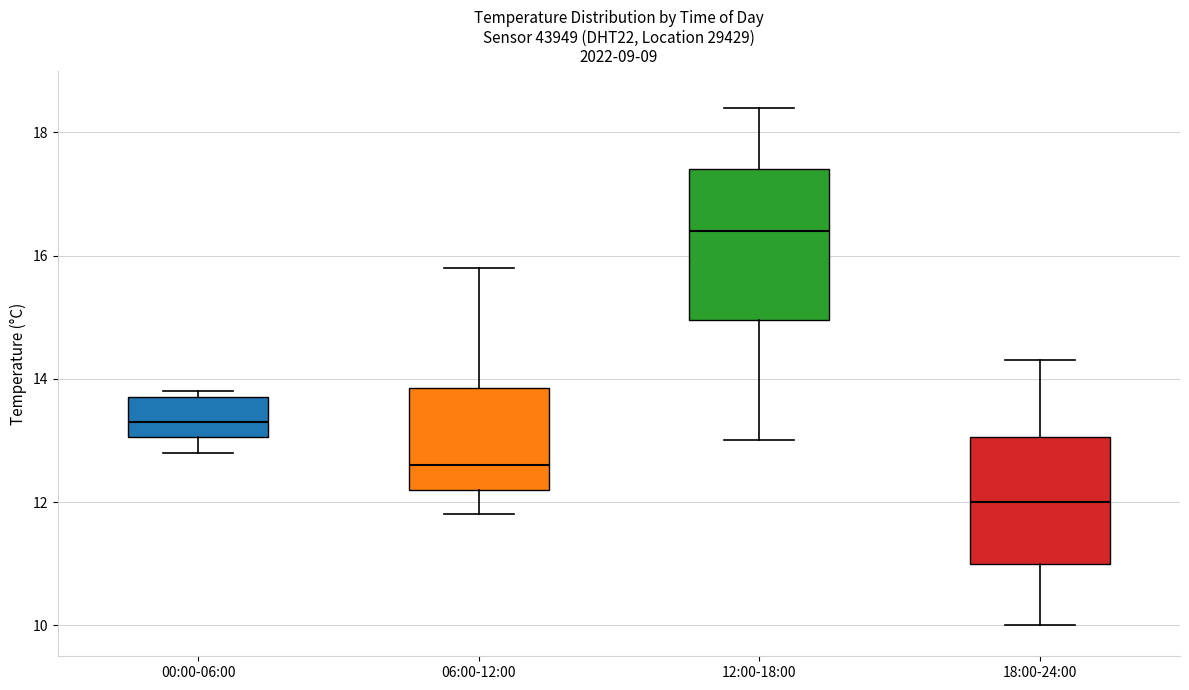

Which box's median line is the highest?

12:00-18:00